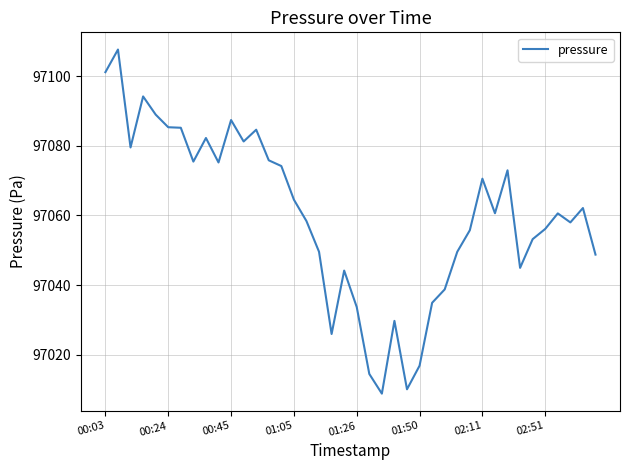

What is the minimum value shown in the chart?

97008.8